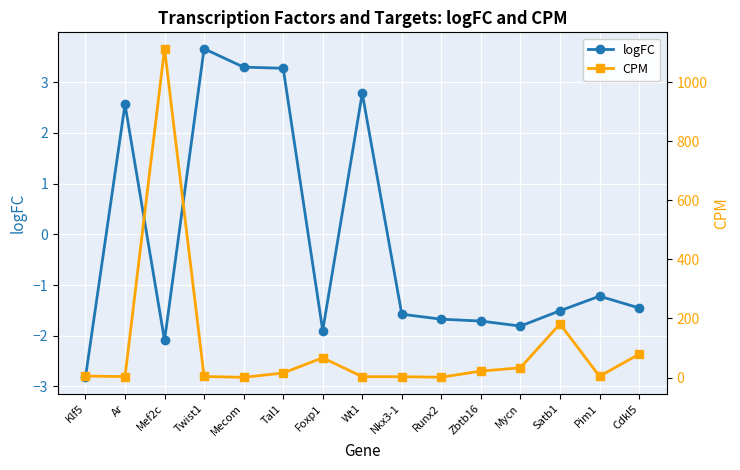

What is the label of the 7th point from the right?

Nkx3-1